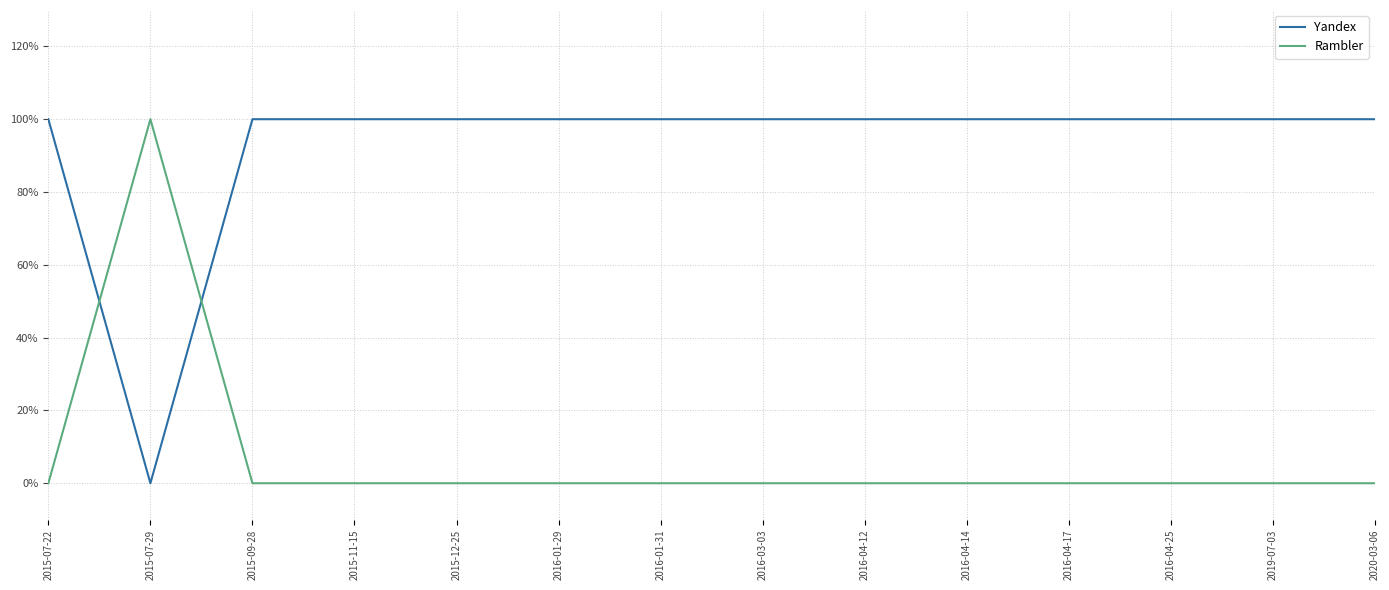

True or false: Rambler has more than 2 points higher than both neighbors.

False